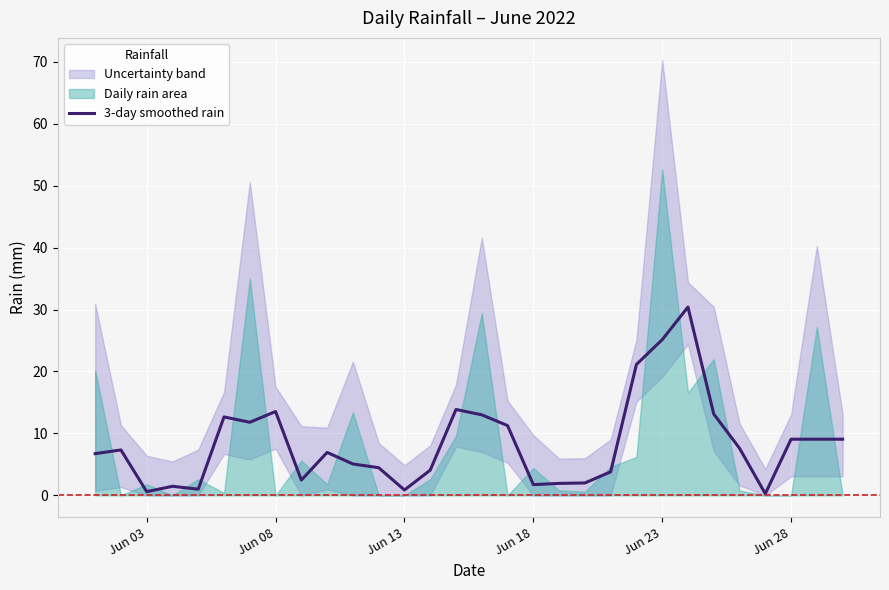

What position from the right is Jun 23?

8